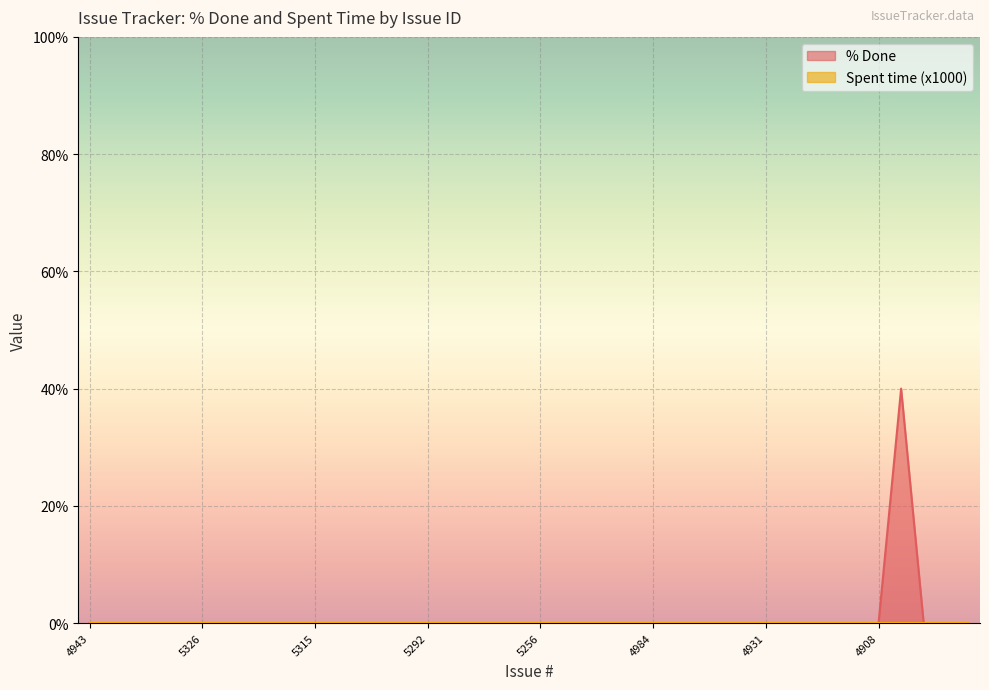

True or false: the data shows 0 at 5256.

True